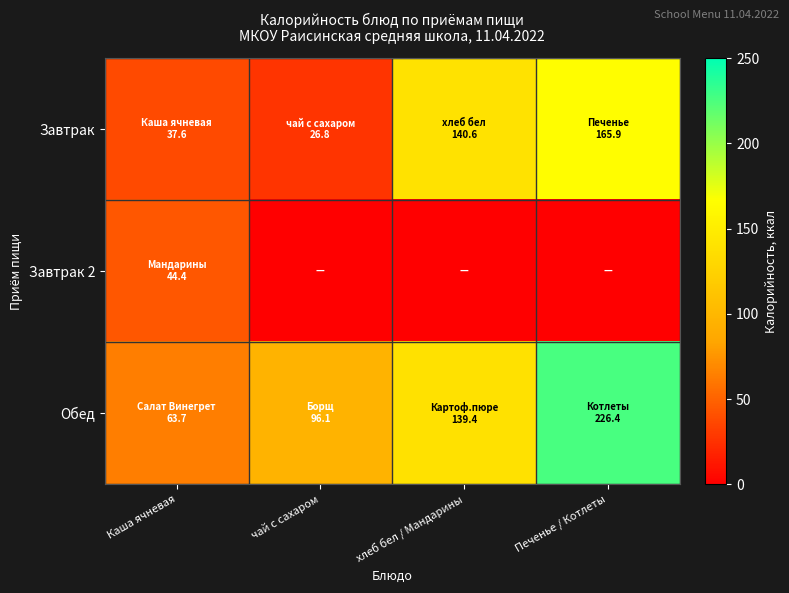

Count the number of categories in the chart.

4